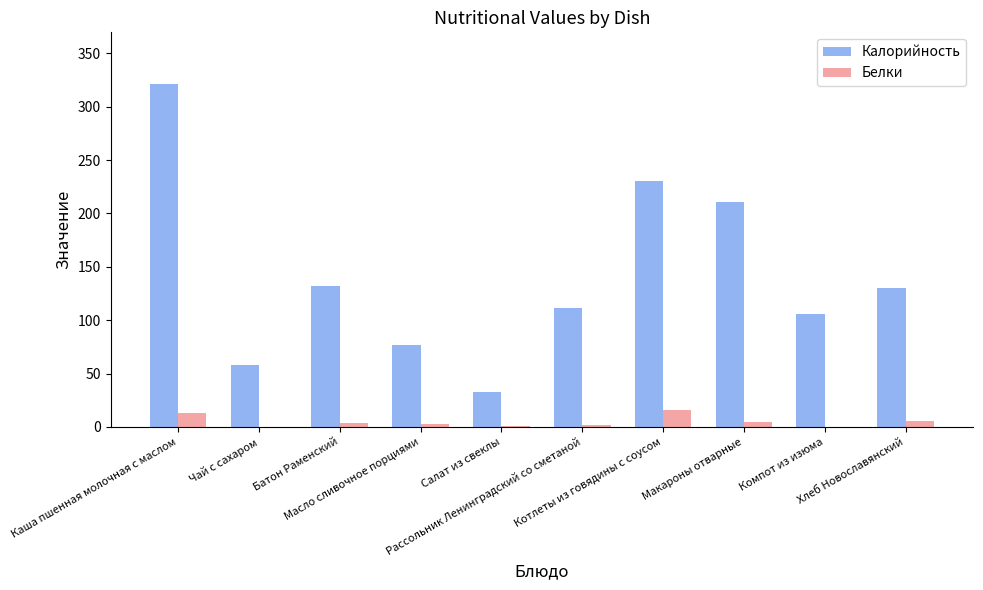

What is the maximum value shown in the chart?

321.4